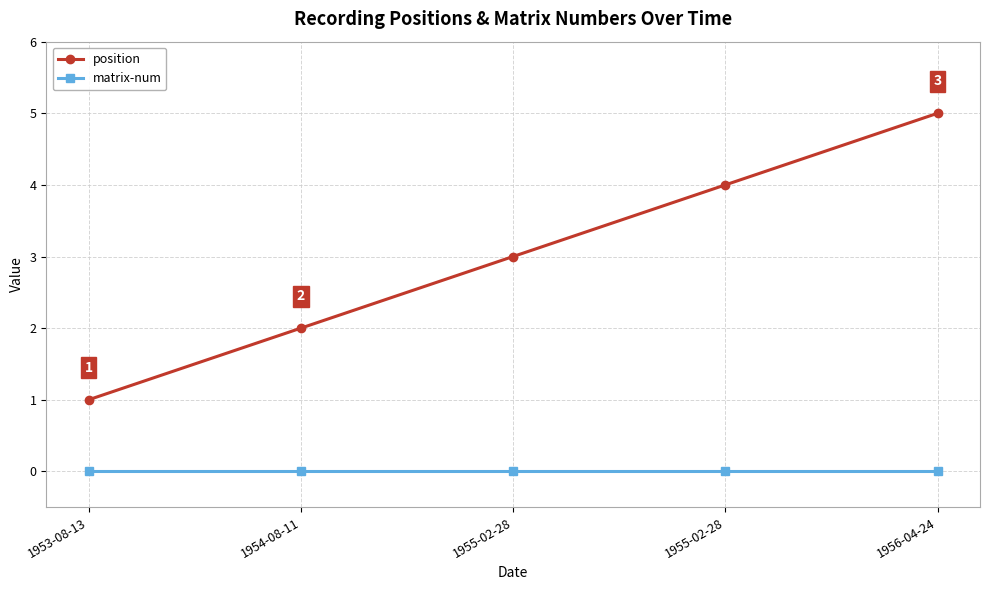

True or false: matrix-num and position cross at least once.

False